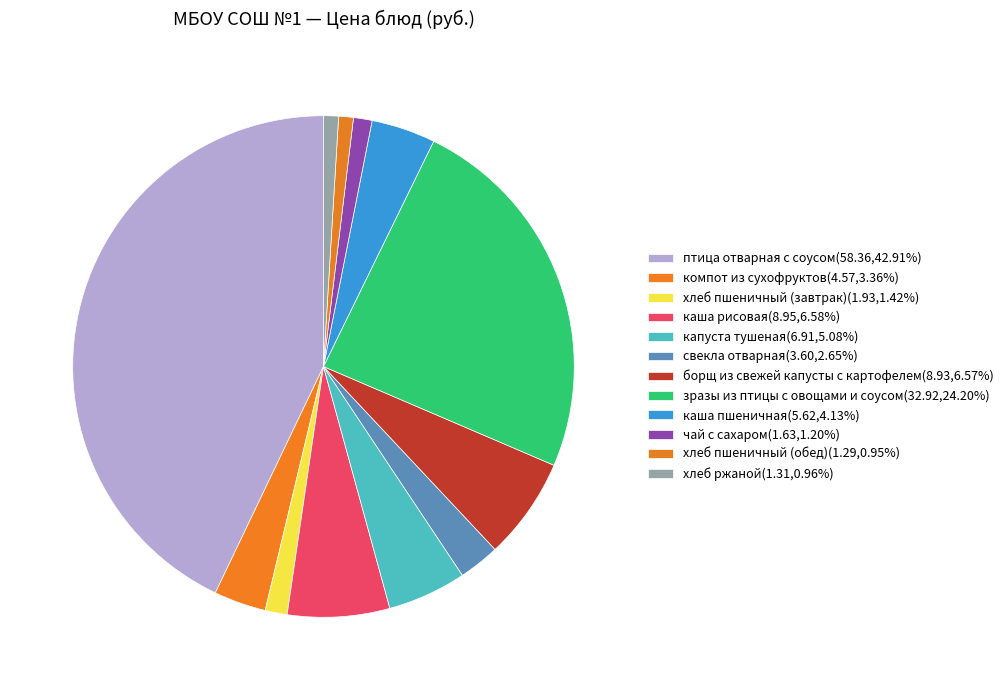

How many segments does this pie chart have?

12